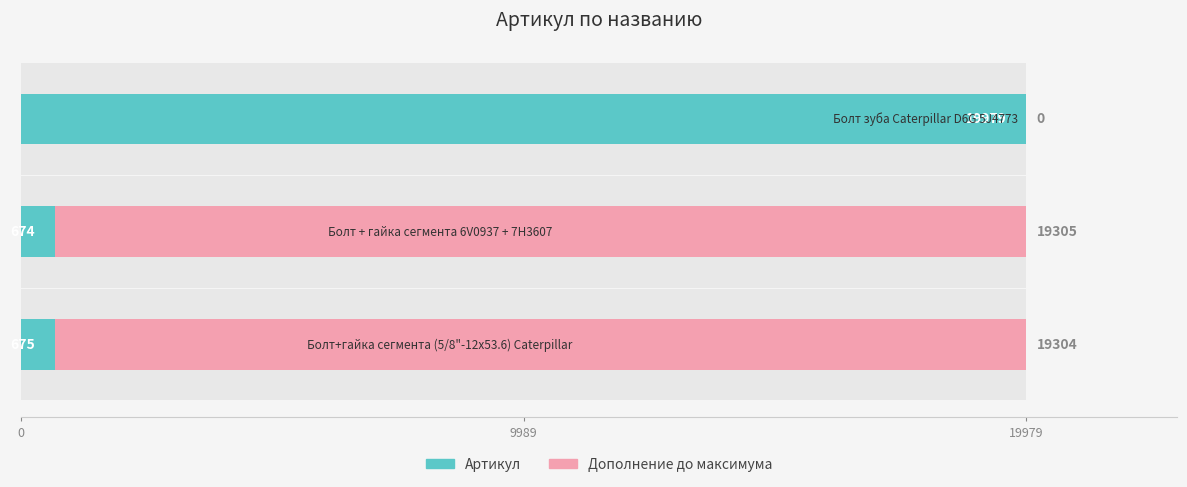

How many series are shown in this chart?

2